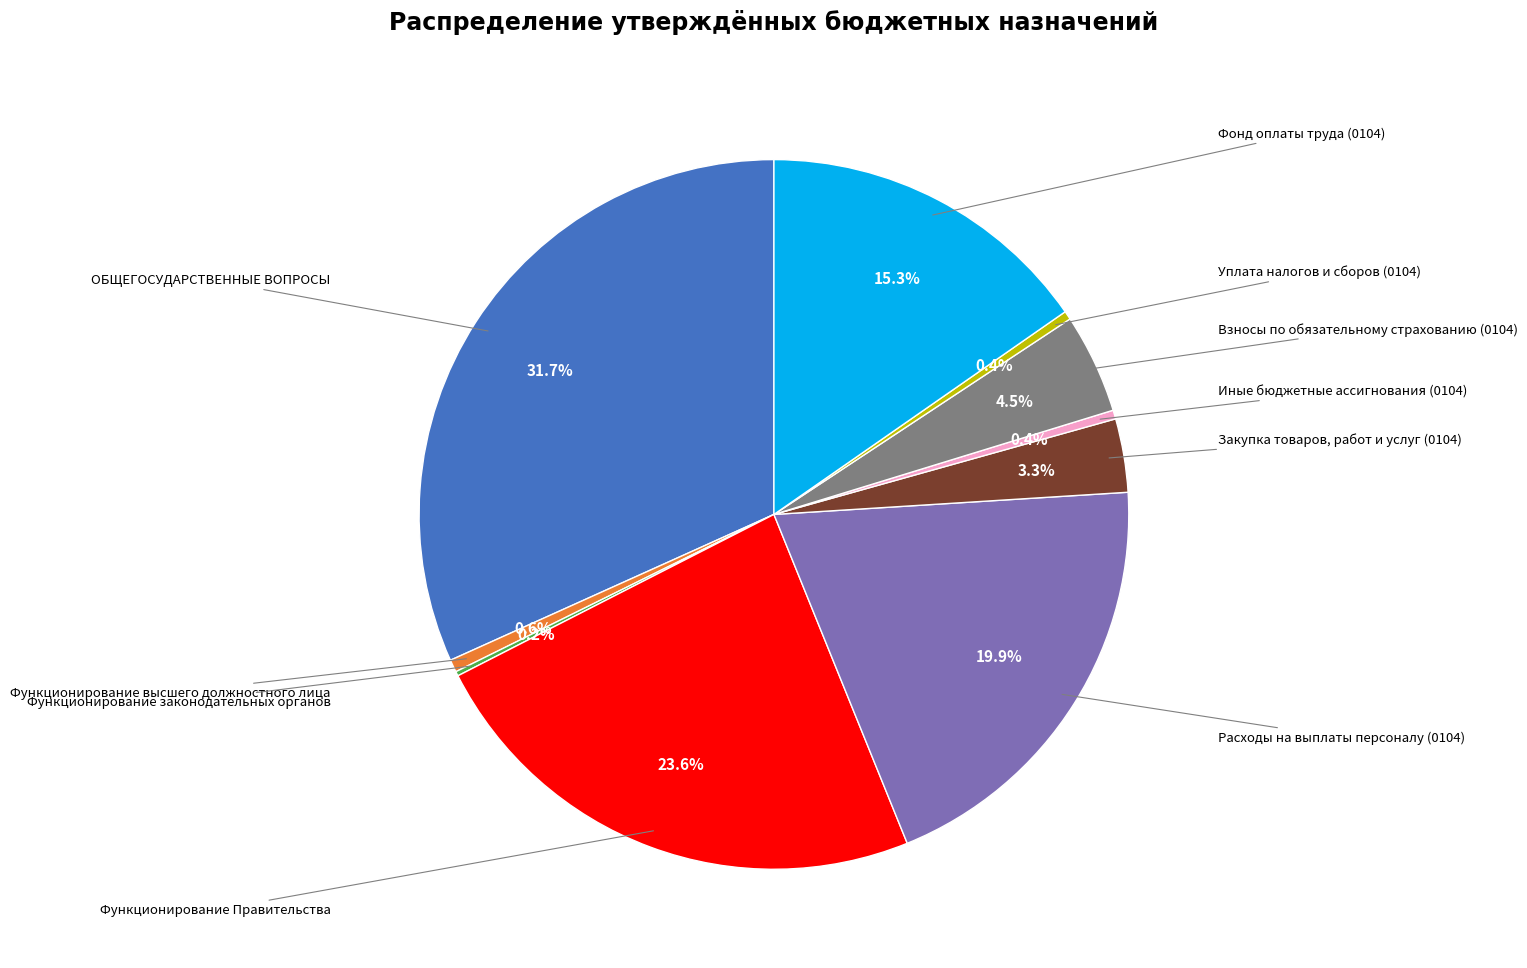

Is there a majority slice in this chart?

No